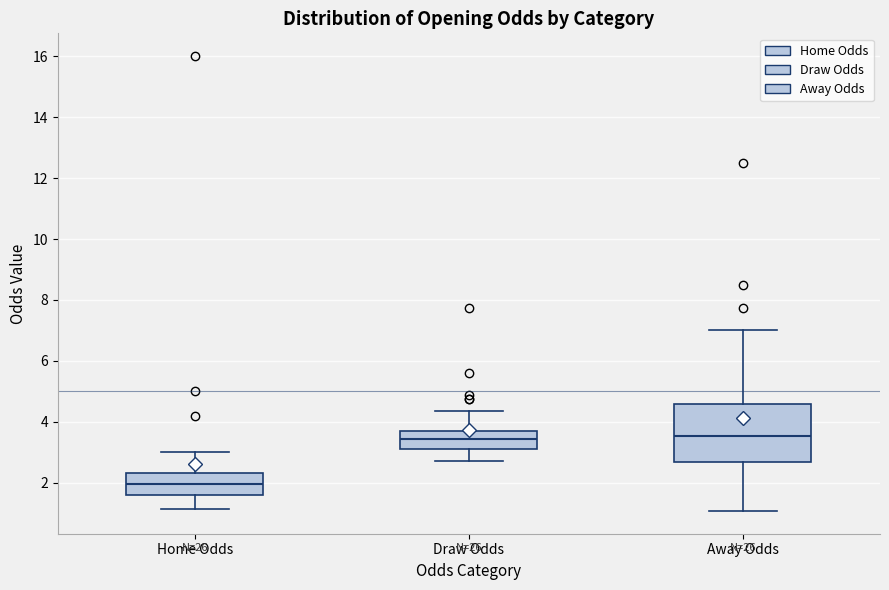

Reading left to right, transcribe this box plot: for each box, give where its median line is, the range the box spans, and where its two whiskers end, as read against the y-axis. The values are not printed on the chart, so give them approximately, as read against the axis.

Home Odds: median 2.0, box 1.6 to 2.4, whiskers 1.2 to 3.0
Draw Odds: median 3.4, box 3.2 to 3.8, whiskers 2.8 to 4.4
Away Odds: median 3.6, box 2.6 to 4.6, whiskers 1.0 to 7.0